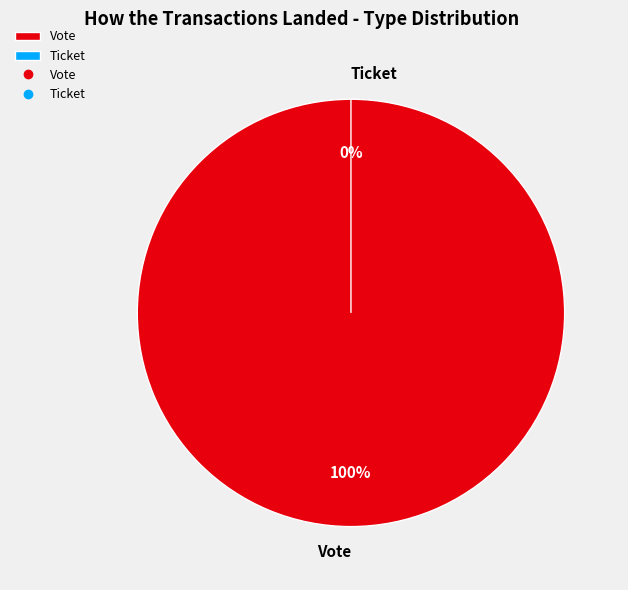

How many slices are in this pie chart?

2